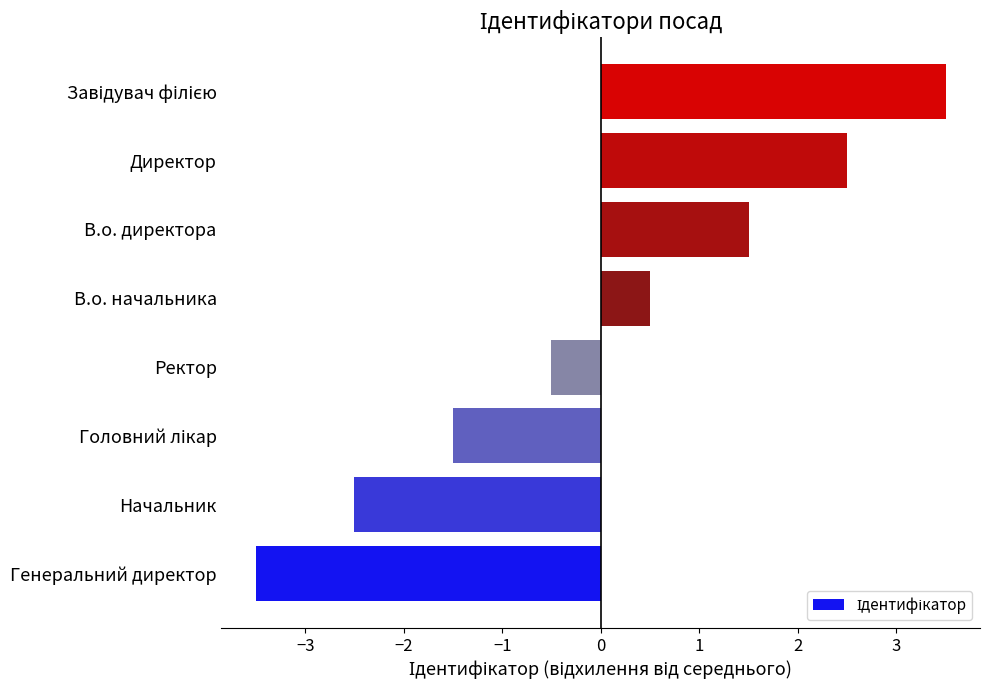

The chart shows a value of -2.5 at Начальник. True or false?

True